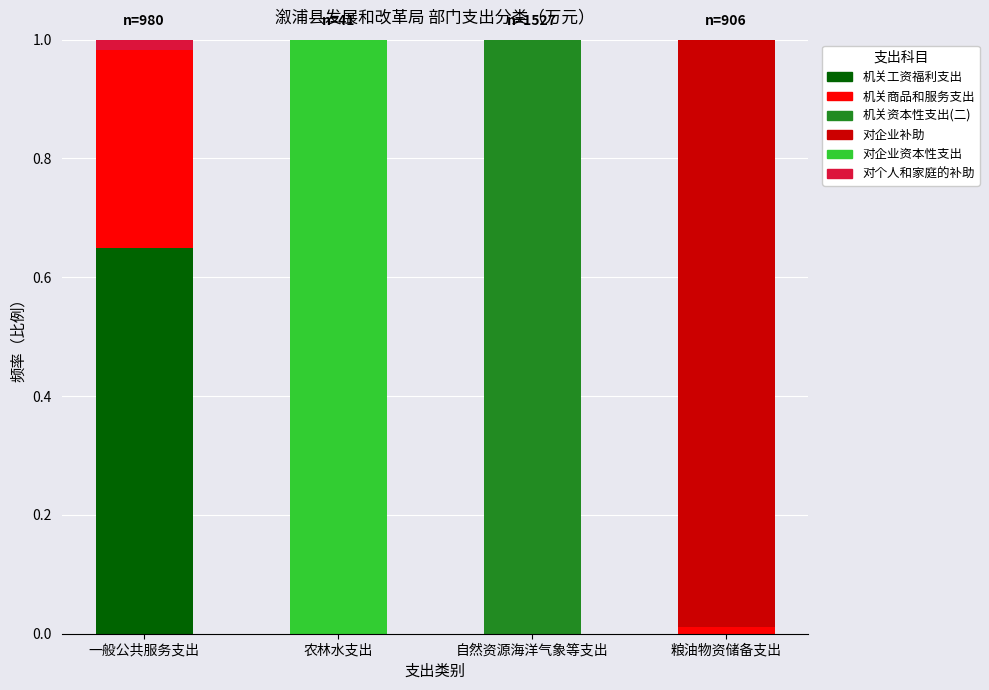

Count the number of categories in the chart.

4